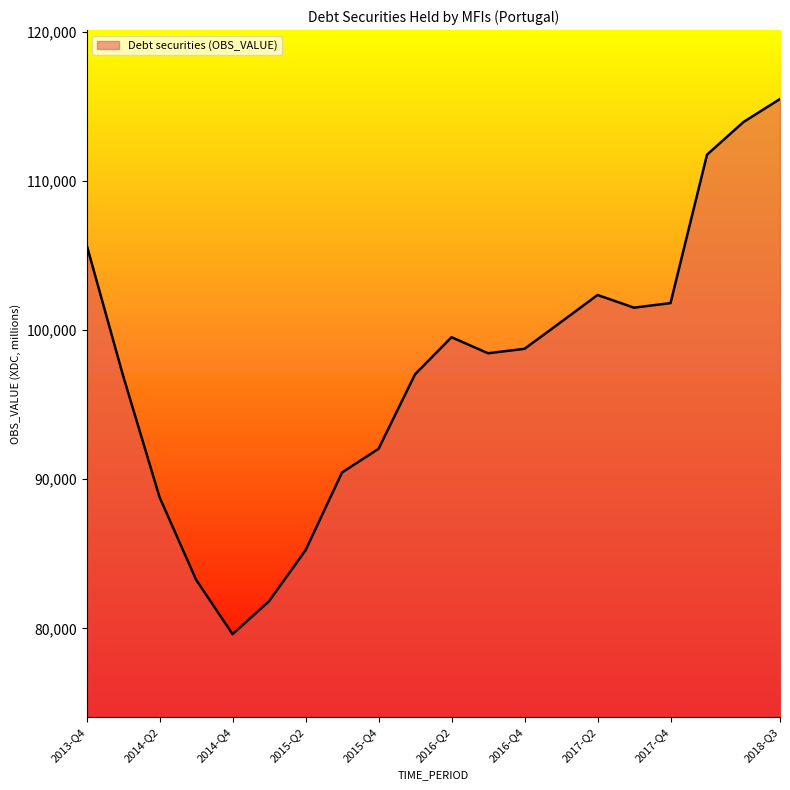

What is the difference between the maximum and minimum values?

35895.0